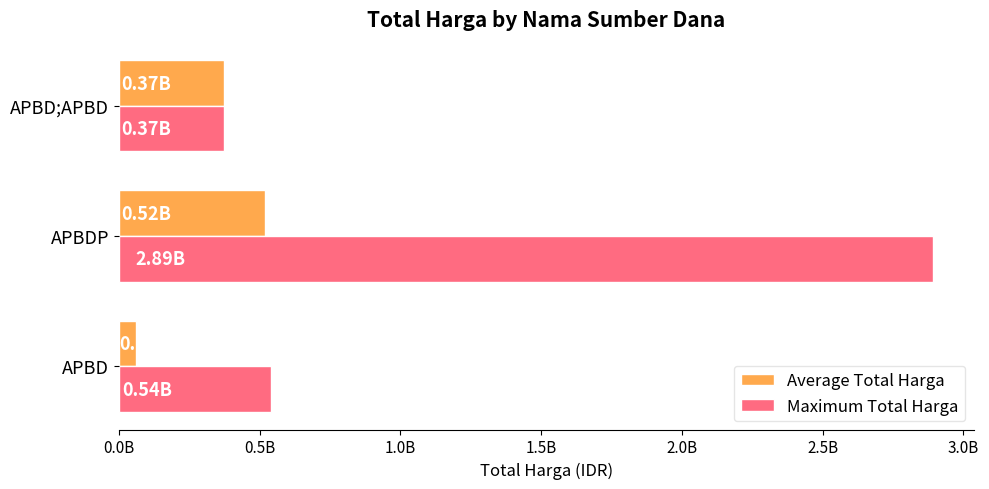

What are all the series names shown in the legend?

Average Total Harga, Maximum Total Harga